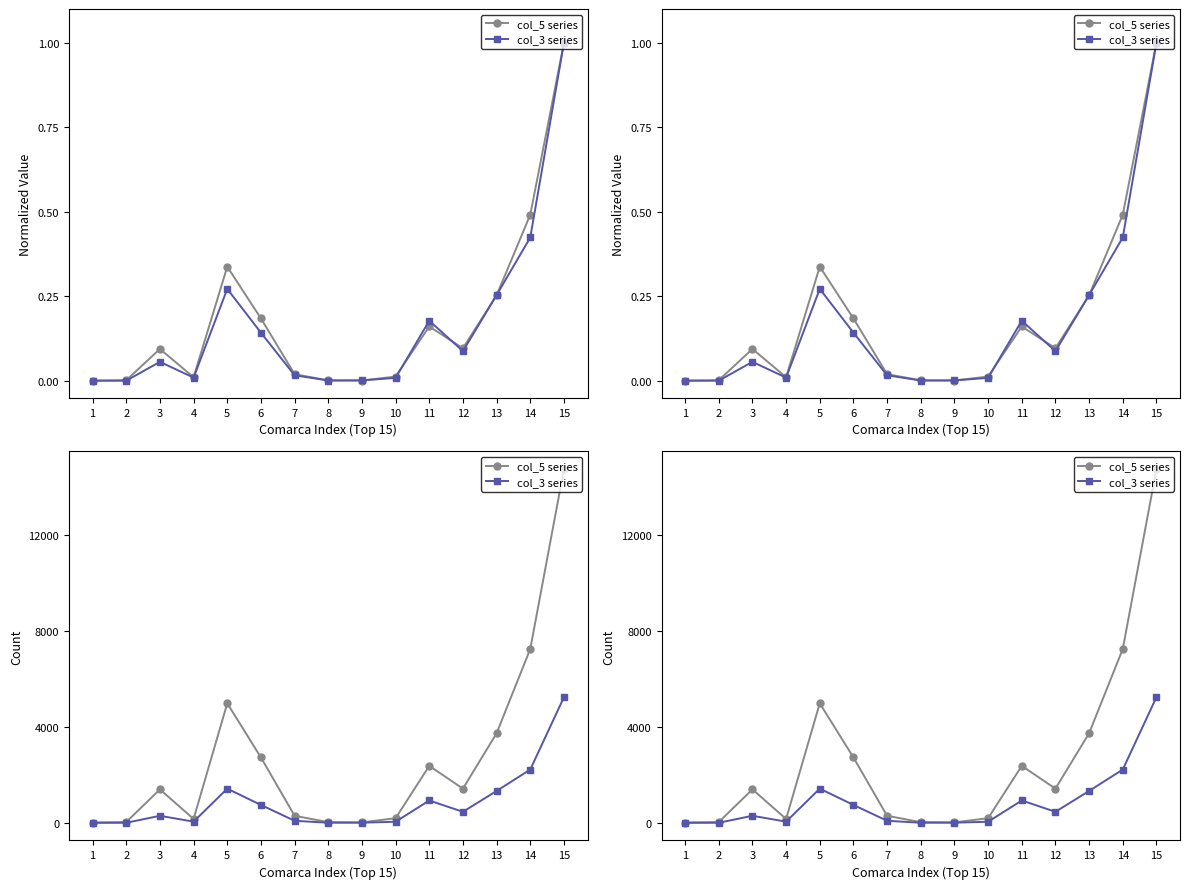

True or false: col_5 series has a value of 17 at 2.

False